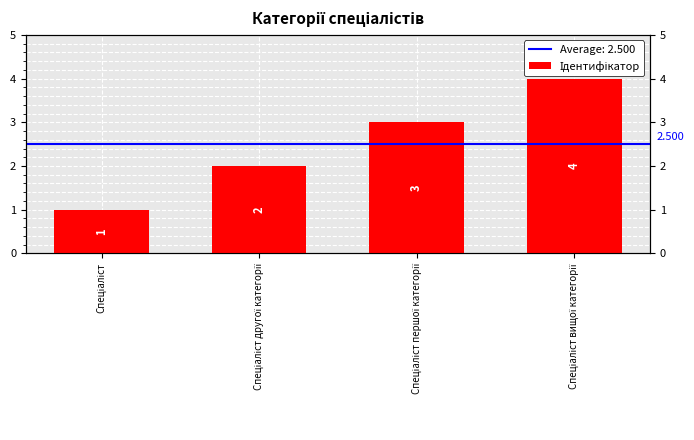

List the labels in order of value, smallest first.

Спеціаліст, Спеціаліст другої категорії, Спеціаліст першої категорії, Спеціаліст вищої категорії